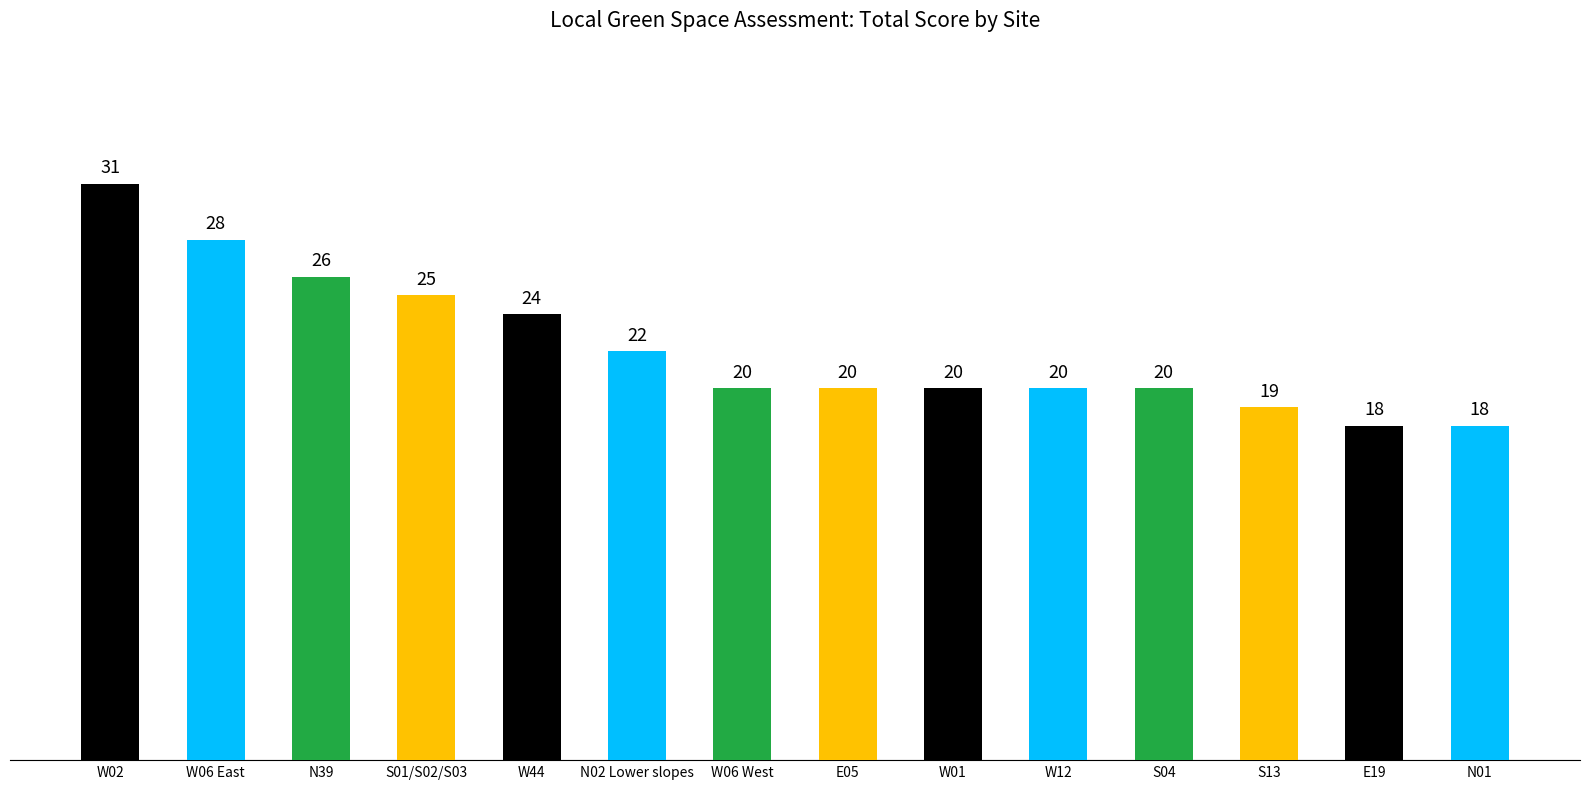

Are the bars grouped side by side (vs. stacked)?

No